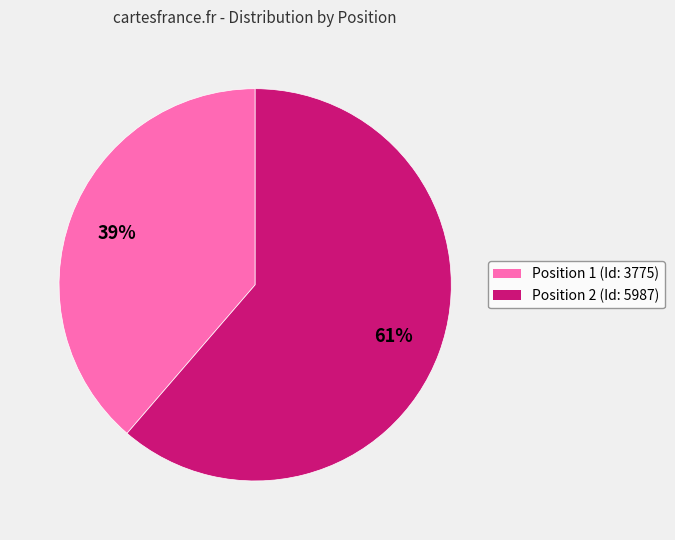

What is the ratio of the value at Position 2 (Id: 5987) to the value at Position 1 (Id: 3775)?

1.6